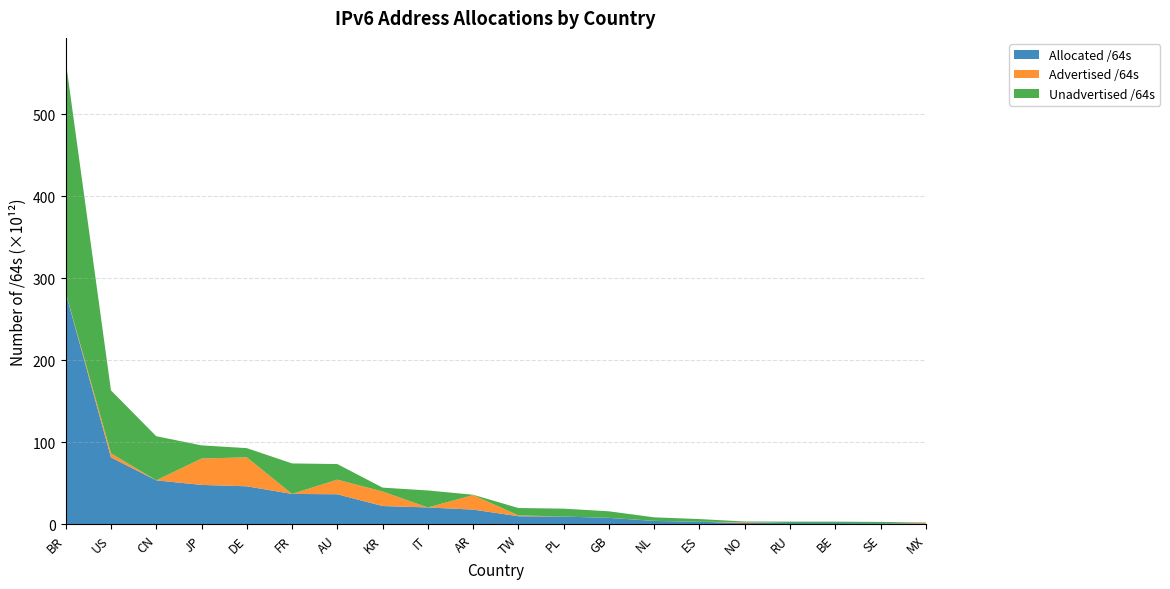

Reading right to left, transcribe all the data shown in this chart.

Allocated /64s: 1301375942656	1524719484928	1705103327232	1709400784896	1791021350912	3272765865984	4329340600320	8005823823872	9620730413056	10011568963584	18090422435840	20706037858304	22432614449153	36790737240064	37181535092736	46497326694400	48177191387137	53751516168192	81671662731264	282299610431488
Advertised /64s: 1181116137472	17179869184	4294967296	4295360512	1112396529664	12884901888	94489542656	55834771456	17716740096	1055488212992	17703855849472	21474902016	17697412743168	17789318660096	42949672960	35291746402304	32142746714112	31675383808	5027956785152	306604478464
Unadvertised /64s: 120259805184	1507539615744	1700808359936	1705105424384	678624821248	3259880964096	4234851057664	7949989052416	9603013672960	8956080750592	386566586368	20684562956288	4735201705985	19001418579968	37138585419776	11205580292096	16034444673025	53719840784384	76643705946112	281993005953024